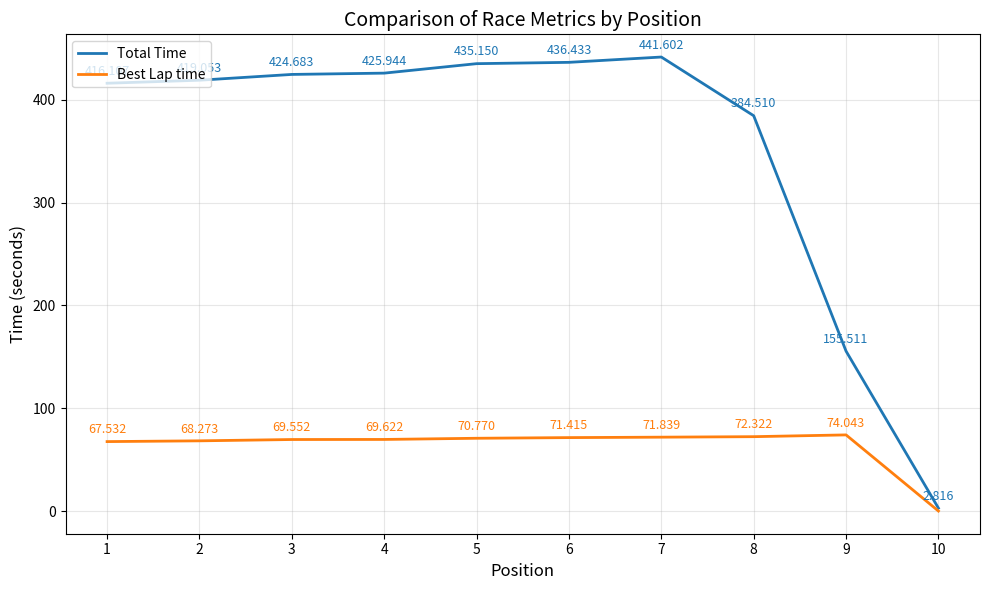

Is the value of Best Lap time at 6 greater than the value of Total Time at 3?

No